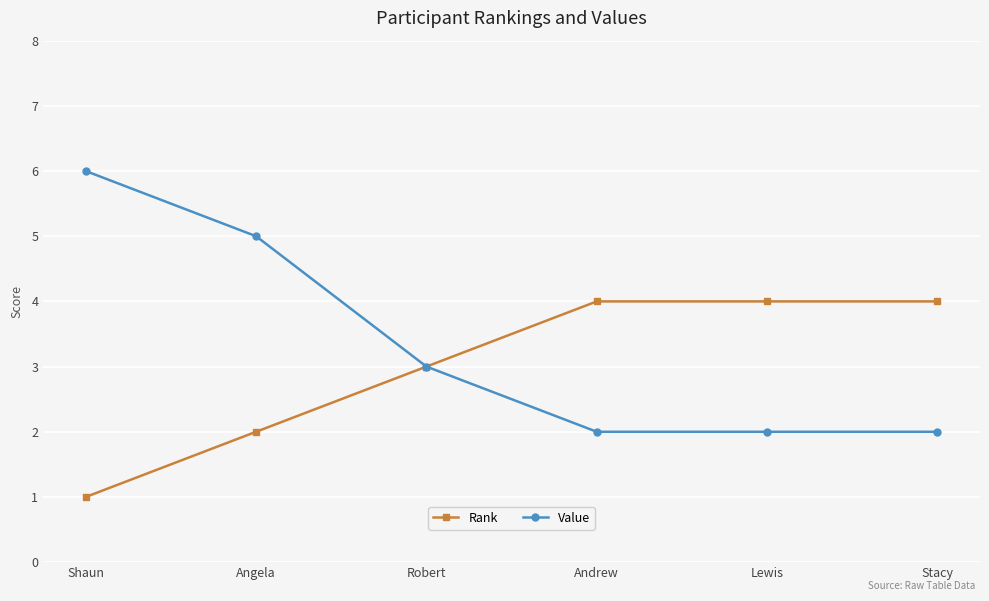

Which label corresponds to the largest value in the chart?

Shaun